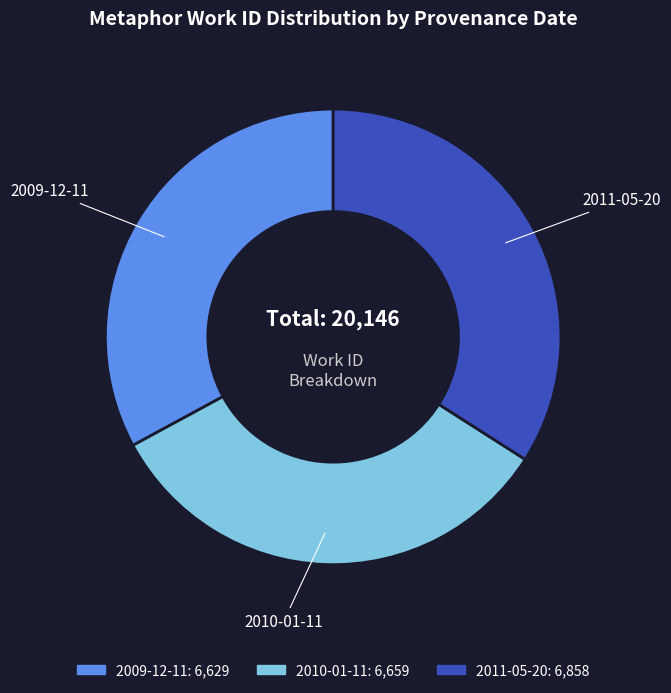

Which category has the biggest portion of the pie?

2011-05-20